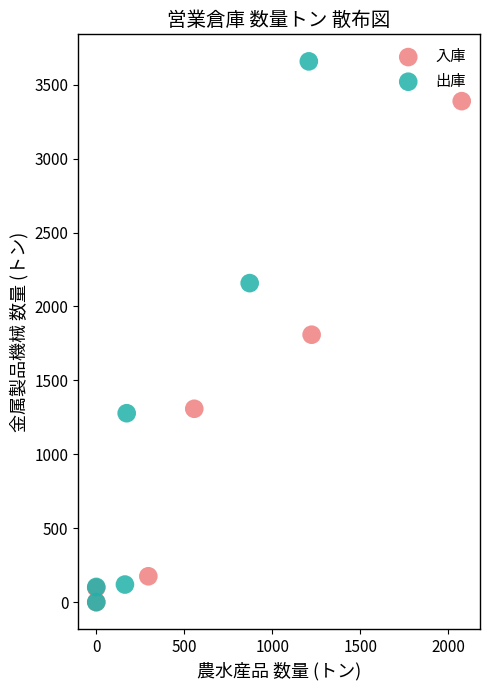

Which series contains the highest Y value?

出庫